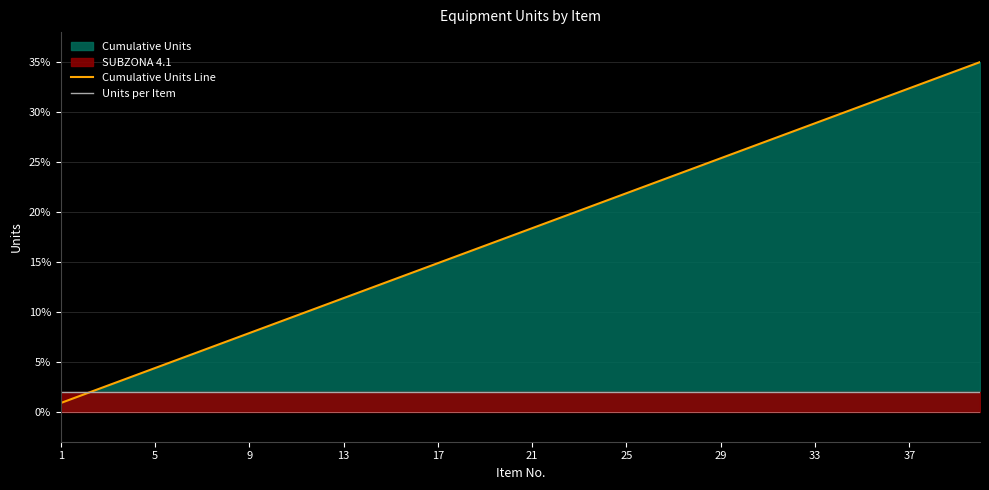

What is the maximum value for Cumulative Units Line?

35.0